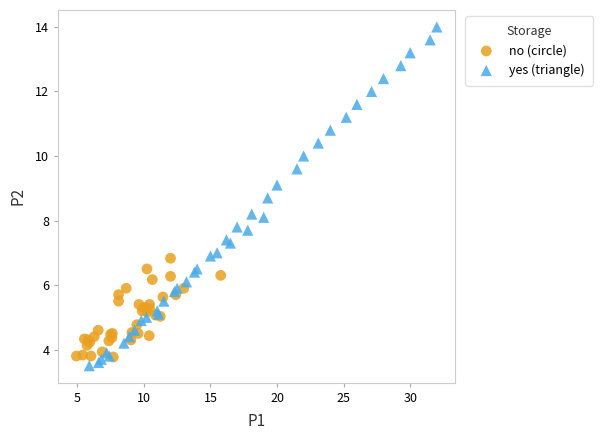

Which series has the widest spread of Y values?

yes (triangle)